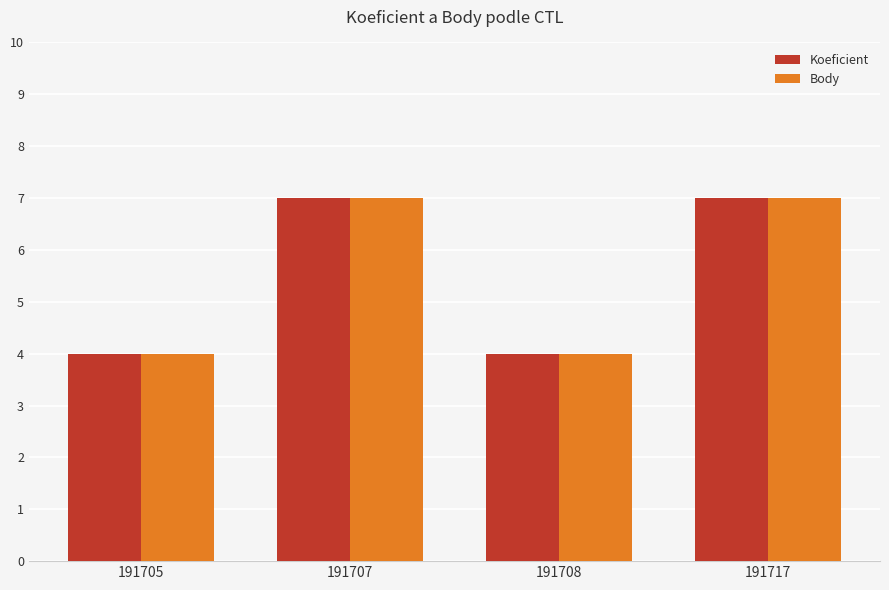

What is the total value across all series at 191708?

8